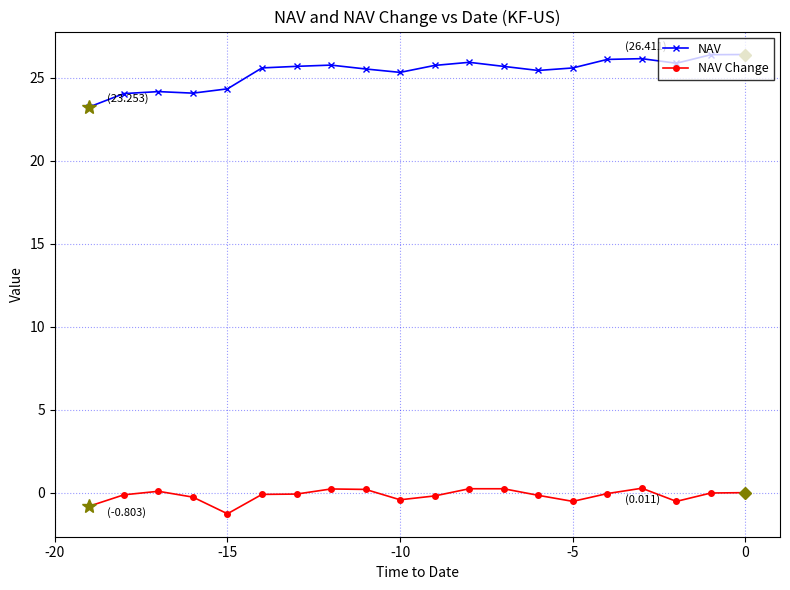

True or false: NAV Change has more than 1 interior local peaks.

True